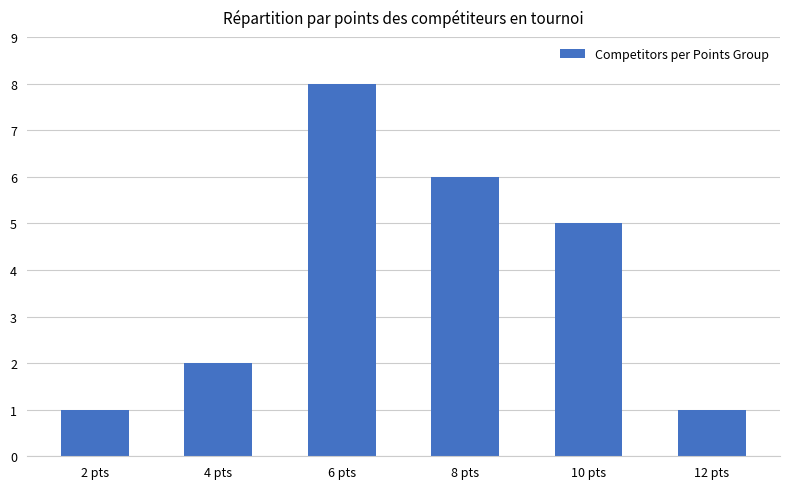

Is it true that the value at 4 pts is 2?

True